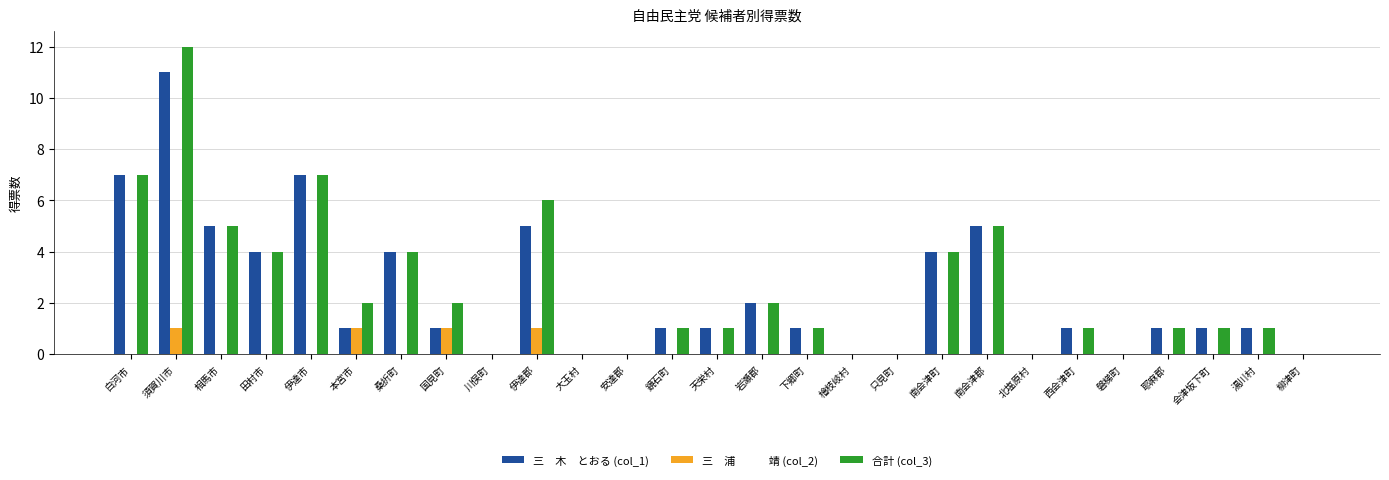

At which category does the chart reach its peak across all series?

須賀川市